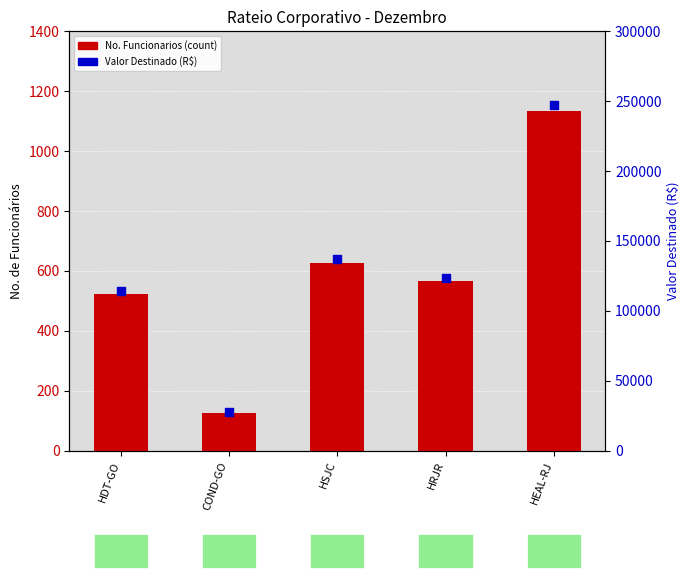

Which series contains the highest Y value?

Valor Destinado (R$)